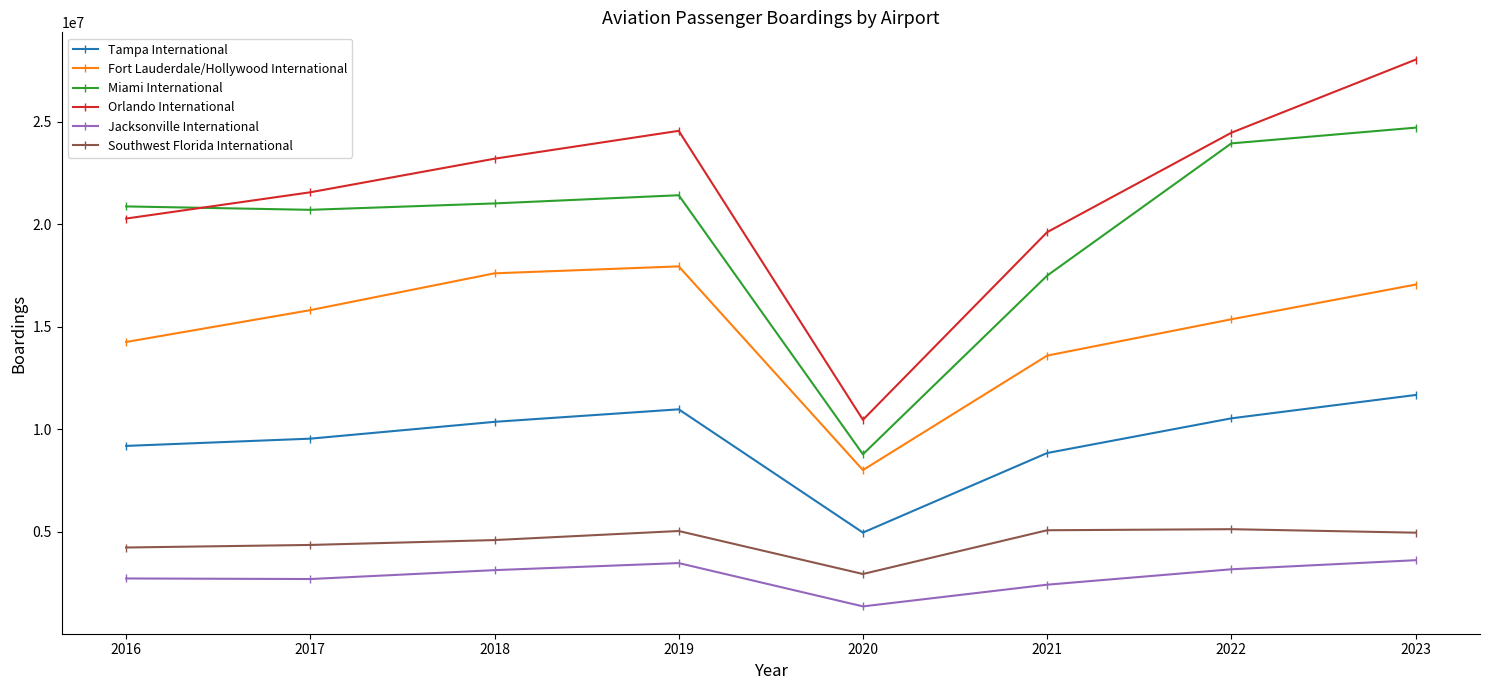

How many interior local peaks does the Orlando International series have?

1